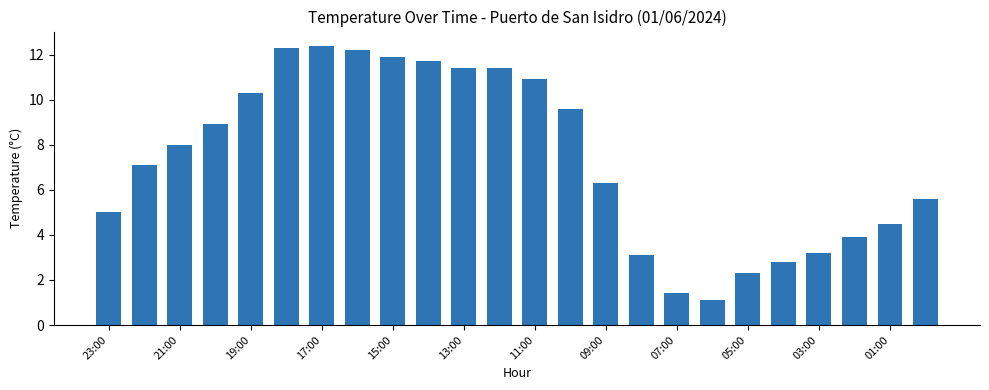

What is the smallest value displayed?

1.1